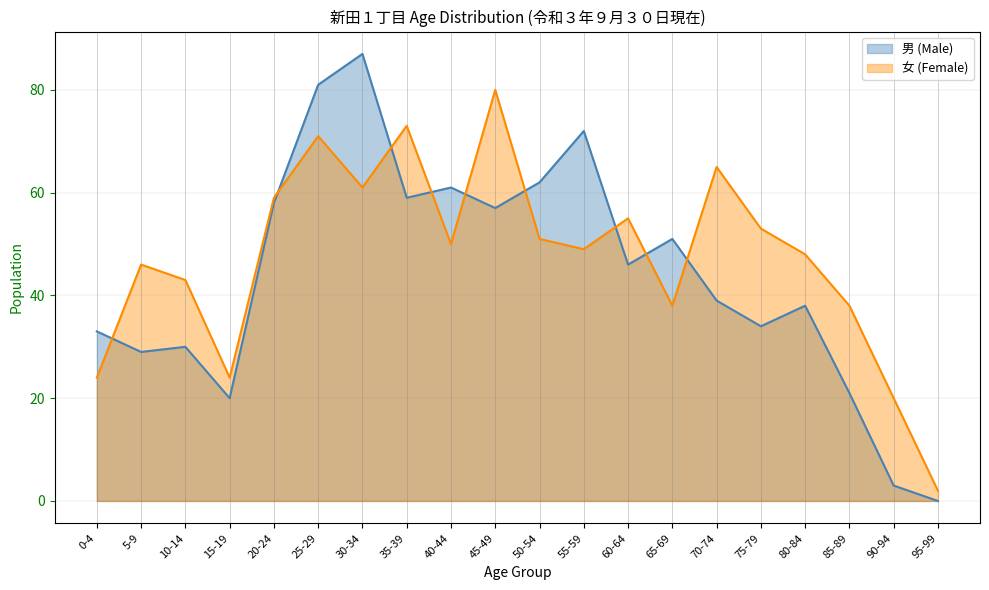

True or false: 女 (Female) and 男 (Male) intersect in this chart.

True